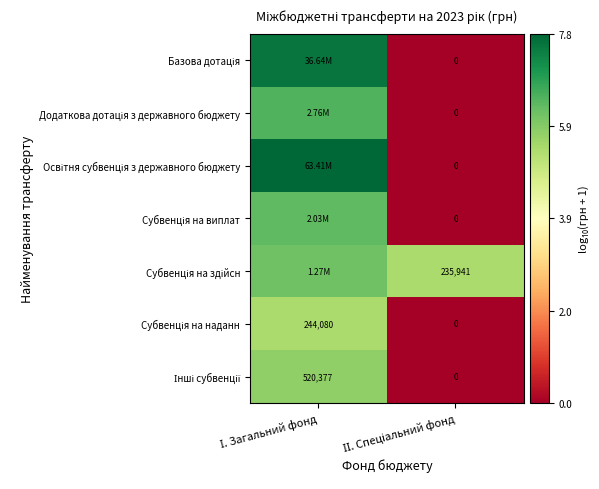

Which has a higher value, І. Загальний фонд or ІІ. Спеціальний фонд?

І. Загальний фонд